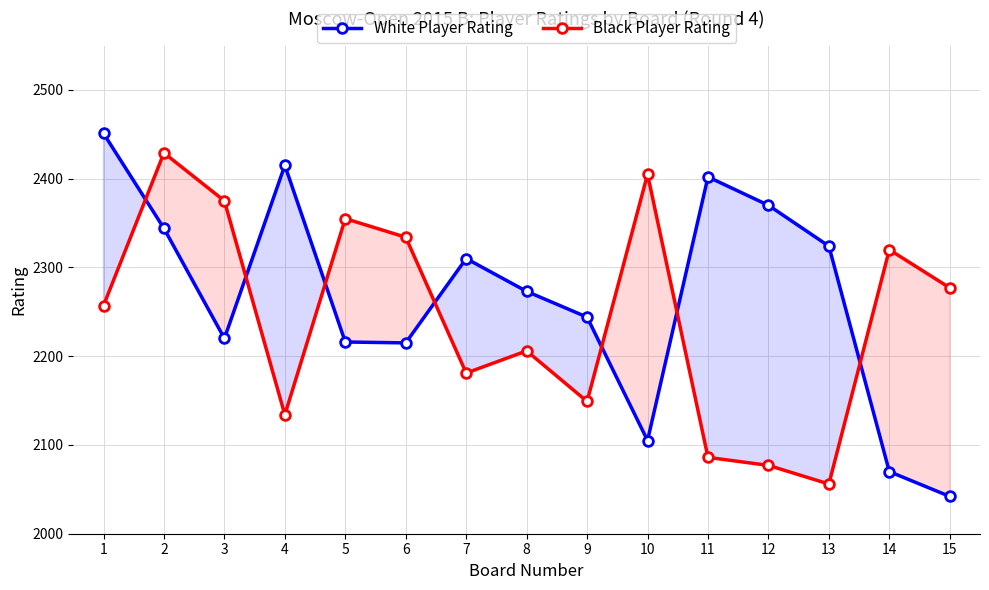

Reading left to right, transcribe all the data shown in this chart.

White Player Rating: 2451	2344	2220	2415	2216	2215	2310	2273	2244	2105	2402	2370	2324	2070	2042
Black Player Rating: 2257	2429	2375	2134	2355	2334	2181	2206	2149	2405	2086	2077	2056	2320	2277